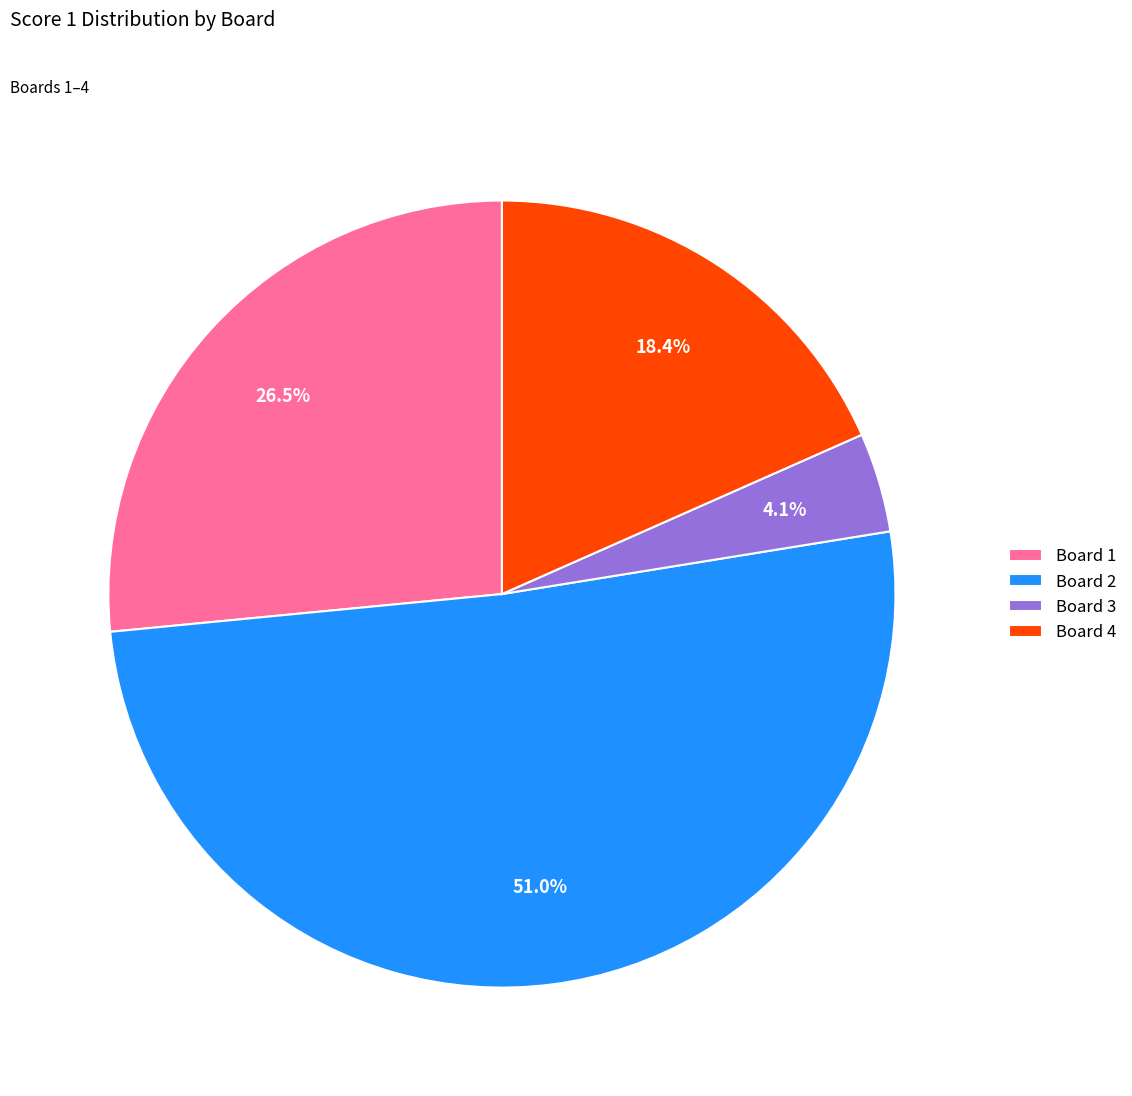

Does Board 1 represent more than half of the total?

No